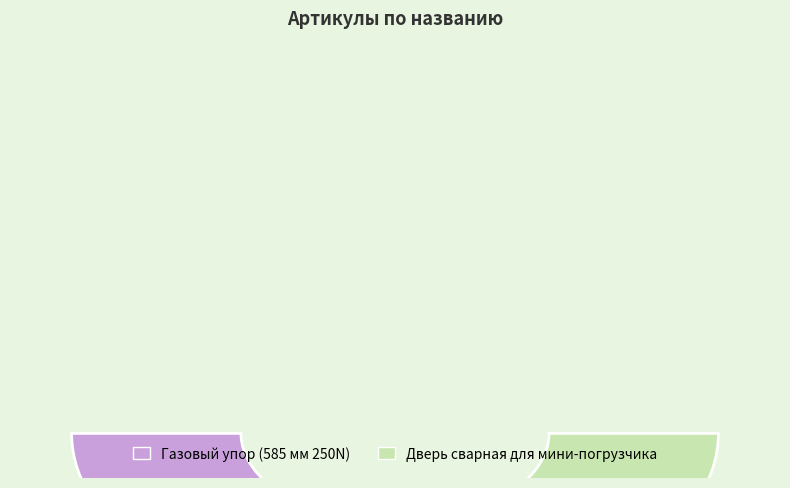

How much of the chart is everything except Дверь сварная для мини-погрузчика?

50.0%